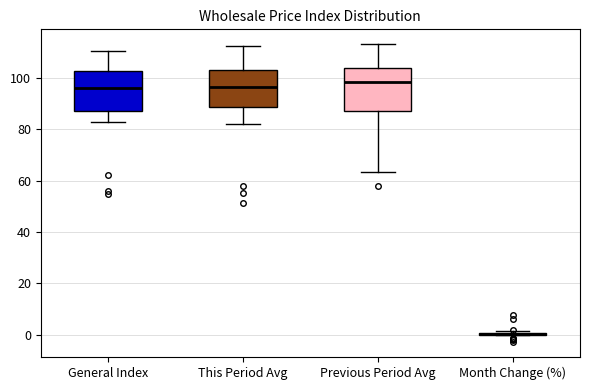

Reading left to right, transcribe this box plot: for each box, give where its median line is, the range the box spans, and where its two whiskers end, as read against the y-axis. The values are not printed on the chart, so give them approximately, as read against the axis.

General Index: median 96, box 88 to 102, whiskers 82 to 110
This Period Avg: median 96, box 88 to 104, whiskers 82 to 112
Previous Period Avg: median 98, box 88 to 104, whiskers 64 to 114
Month Change (%): box collapsed to a line at 0, whiskers 0 to 2